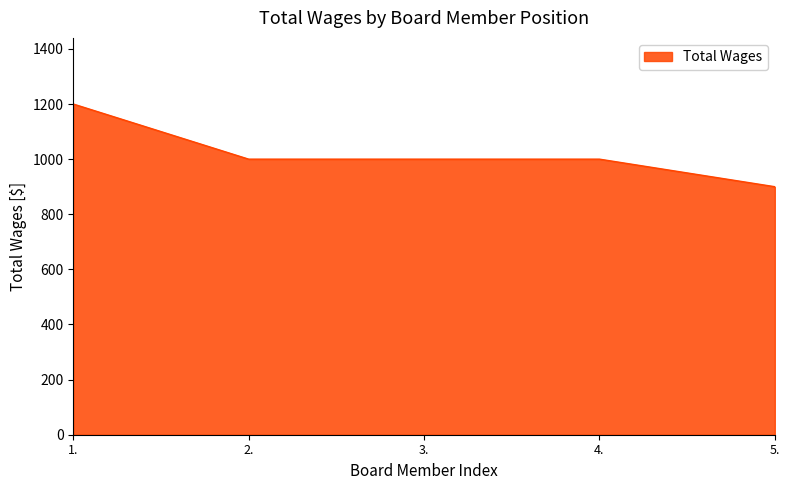

True or false: there are more than 2 points higher than both neighbors.

False